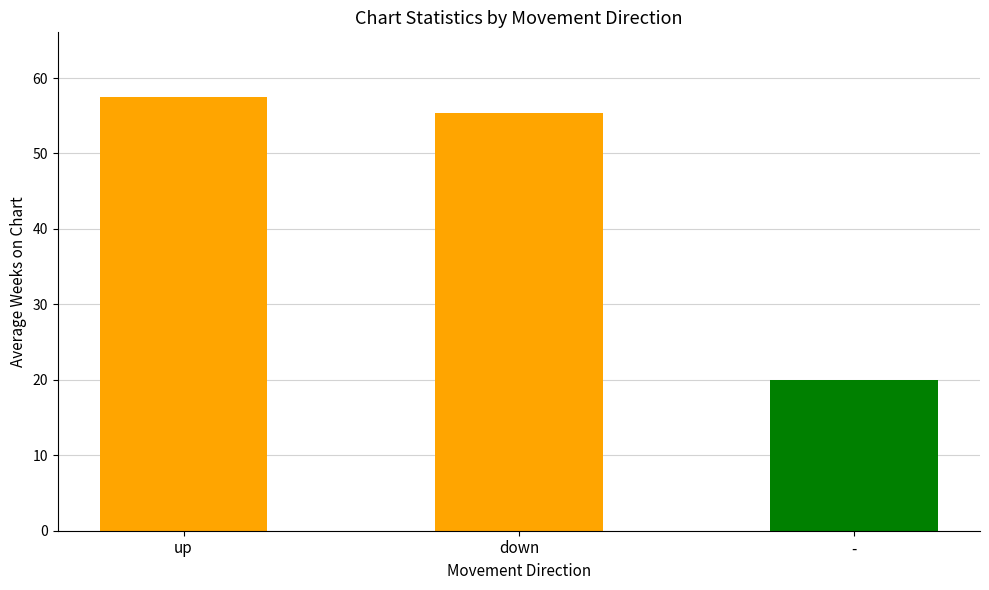

What is the change in value from up to -?

-37.4